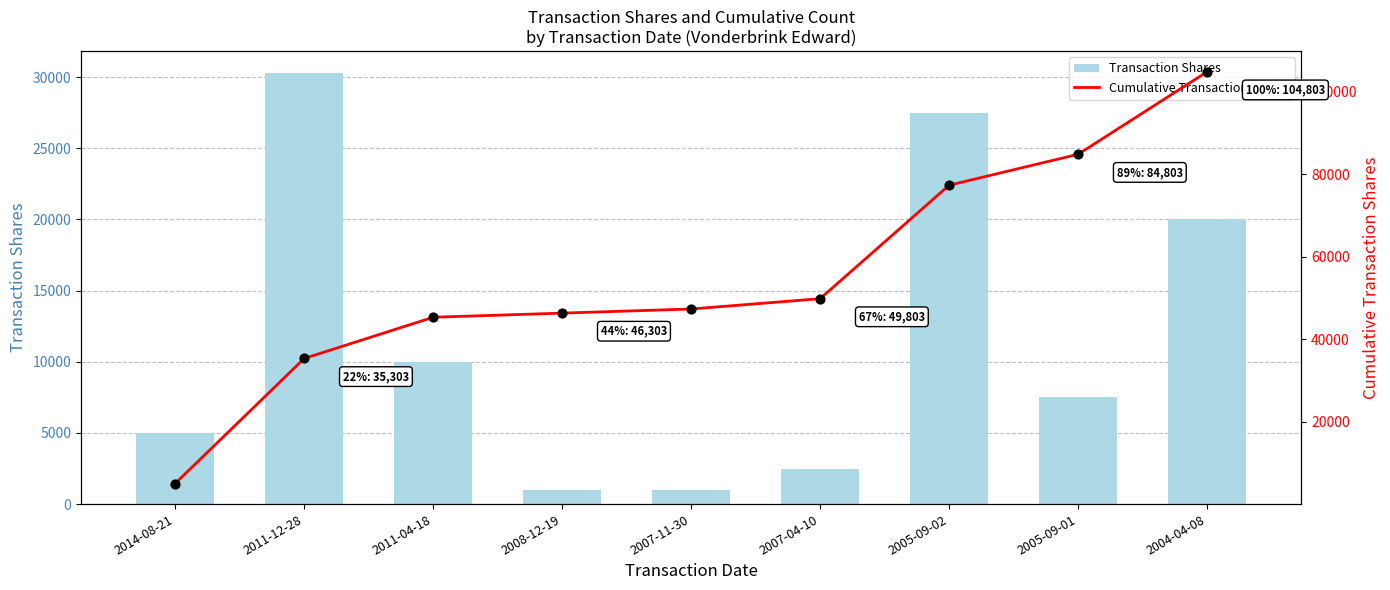

Which series contains the highest Y value?

Cumulative Transaction Shares